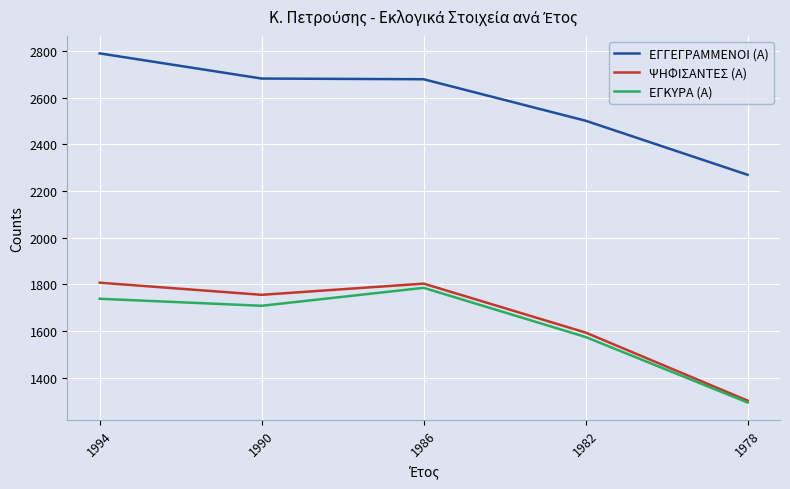

Read the ΕΓΓΕΓΡΑΜΜΕΝΟΙ (Α) value at 1990, to the nearest 50.

2700